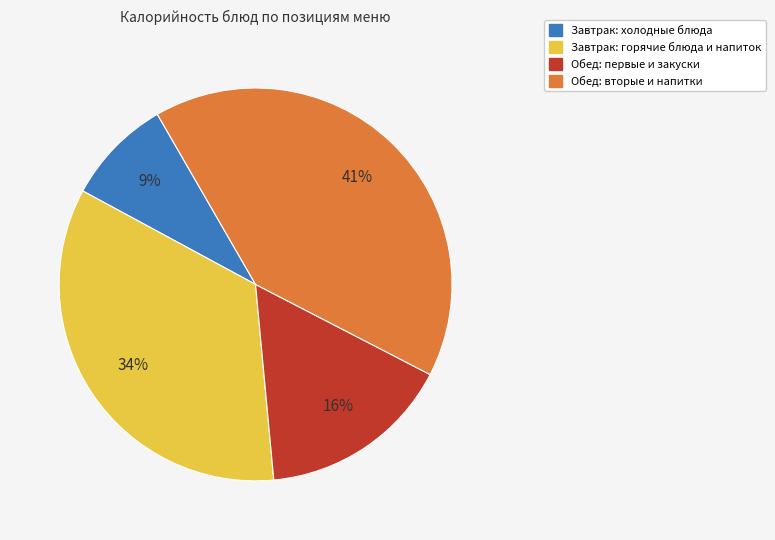

How many slices are in this pie chart?

4